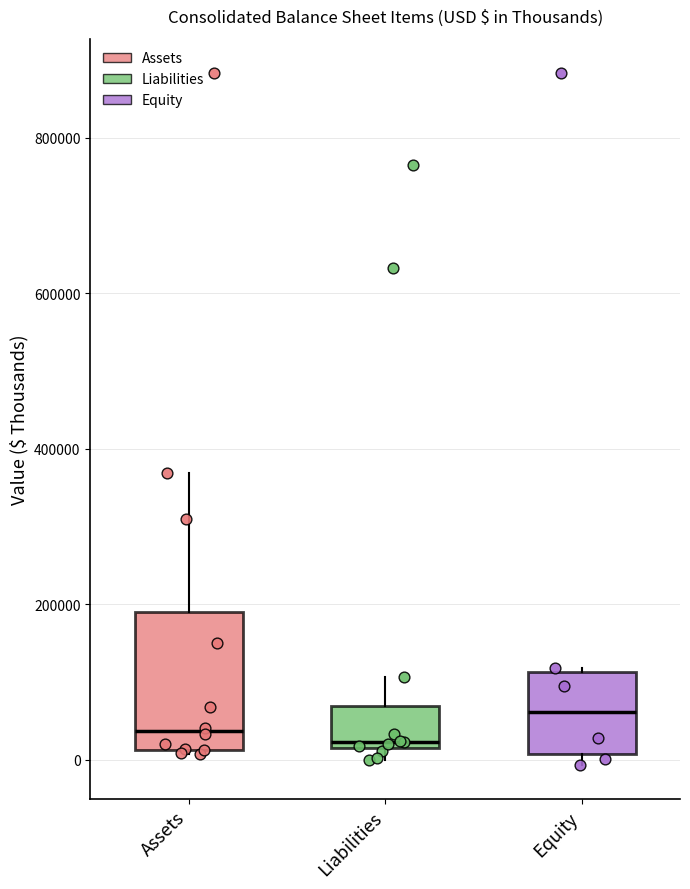

Reading left to right, transcribe this box plot: for each box, give where its median line is, the range the box spans, and where its two whiskers end, as read against the y-axis. The values are not printed on the chart, so give them approximately, as read against the axis.

Assets: median 40000, box 20000 to 180000, whiskers 0 to 360000
Liabilities: median 20000 (just above the box's lower edge), box 20000 to 60000, whiskers 0 to 100000
Equity: median 60000, box 0 to 120000, whiskers 0 (just below the box's lower edge) to 120000